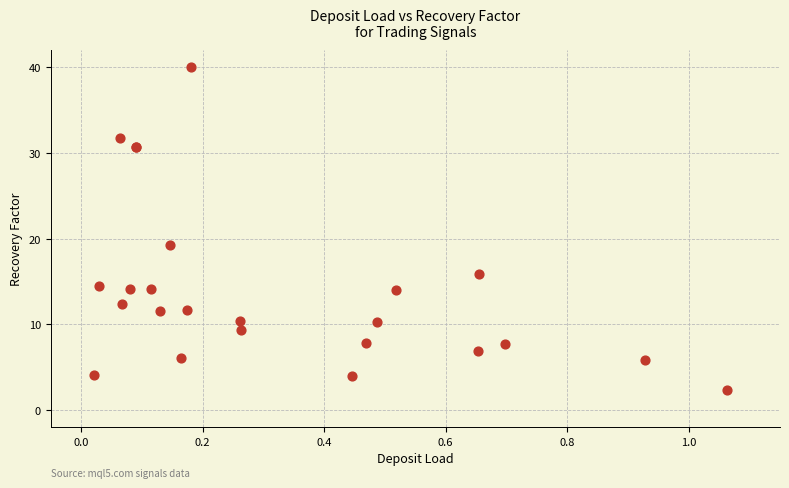

What Y value in the scatter plot is closest to 21?

19.2